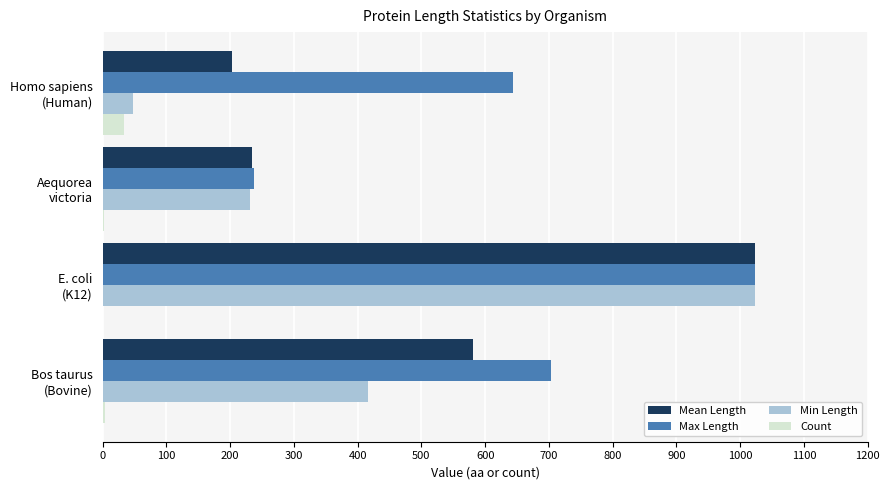

What are all the series names shown in the legend?

Mean Length, Max Length, Min Length, Count